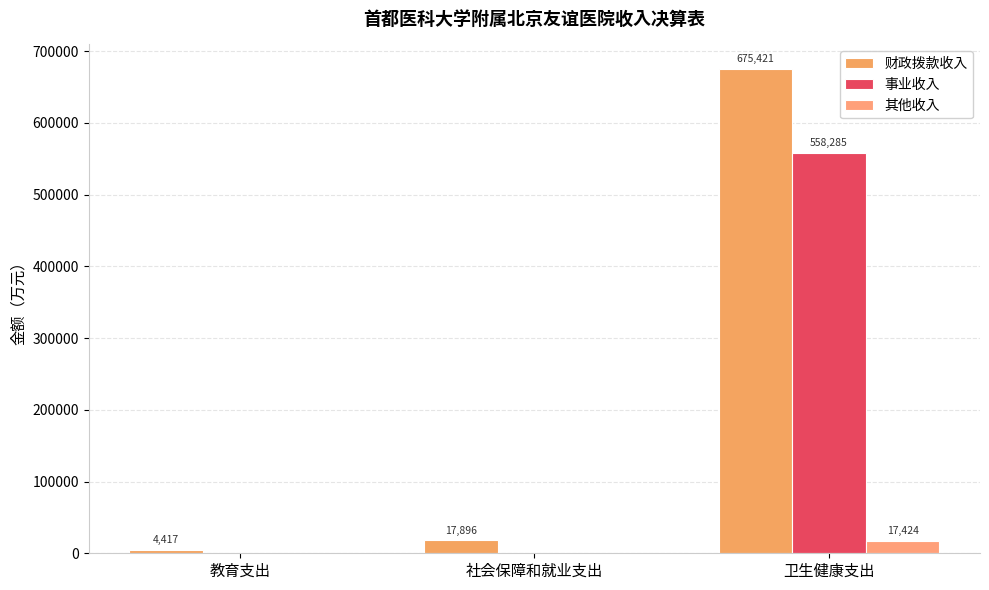

Read the 财政拨款收入 value at 卫生健康支出.

675420.6